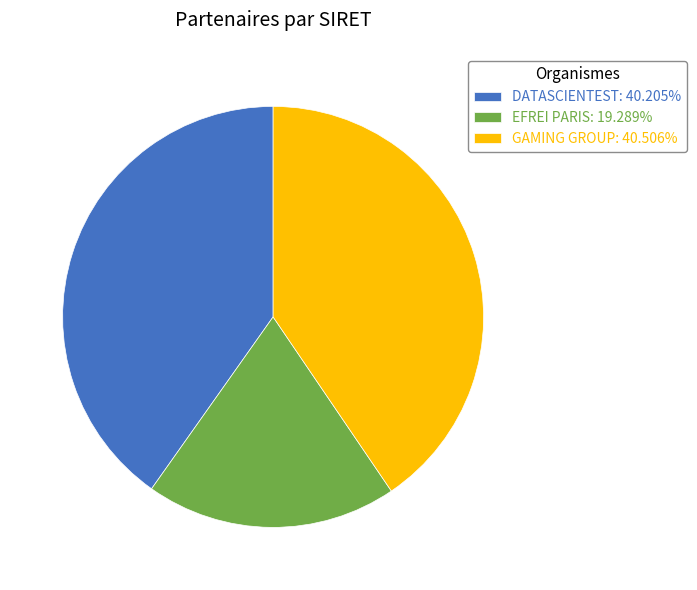

Approximately how many times larger is the value at EFREI PARIS compared to DATASCIENTEST?

0.5